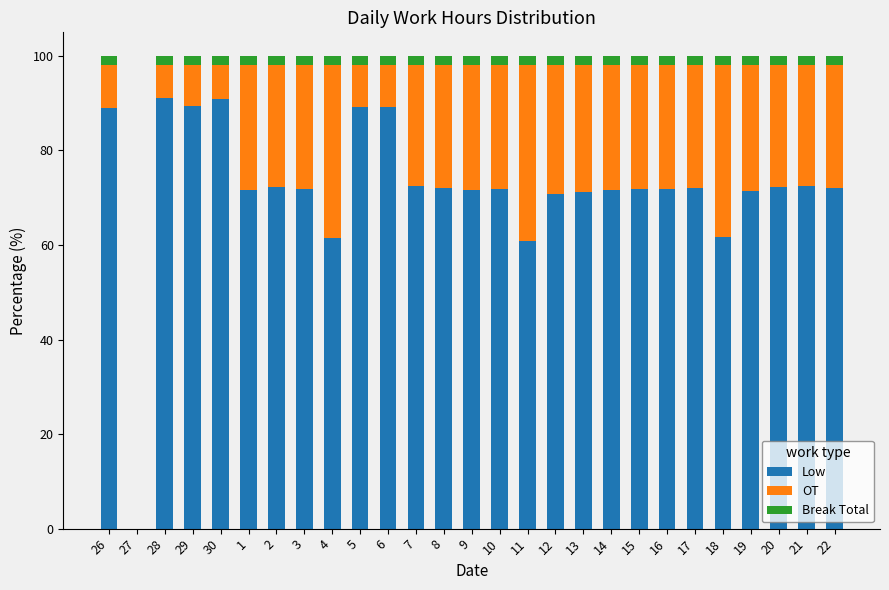

Is it true that Low equals 71.8 at 15?

True